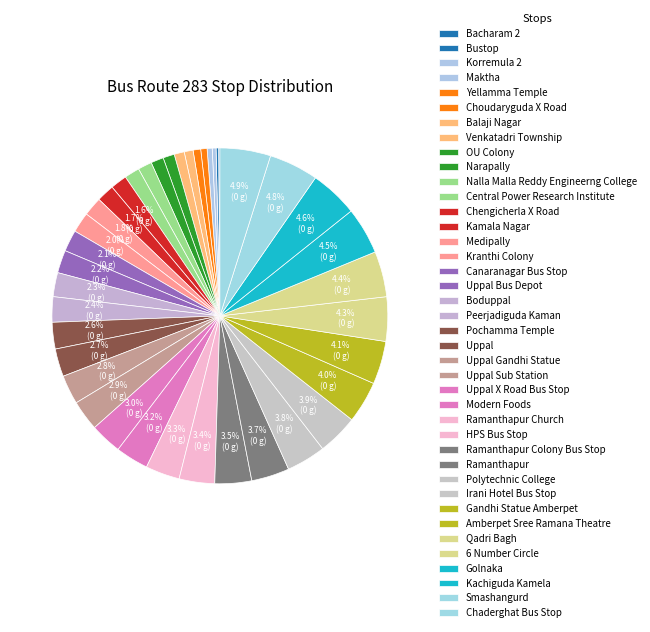

How many slices are in this pie chart?

40